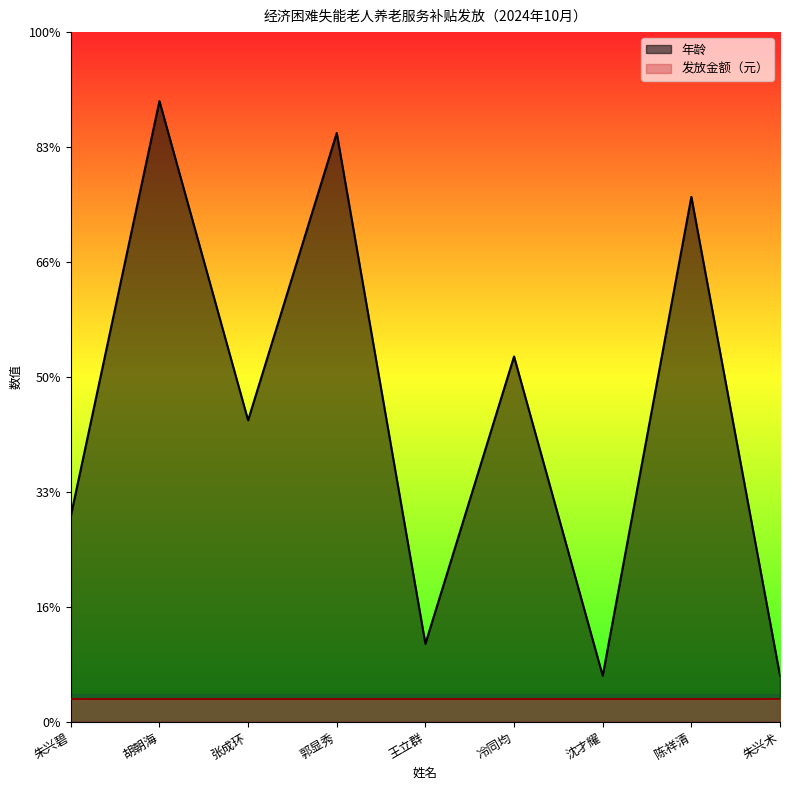

Rank the categories by value from highest to lowest.

胡朝海, 郭显秀, 陈祥清, 冷同均, 张成环, 朱兴碧, 王立群, 沈才耀, 朱兴术